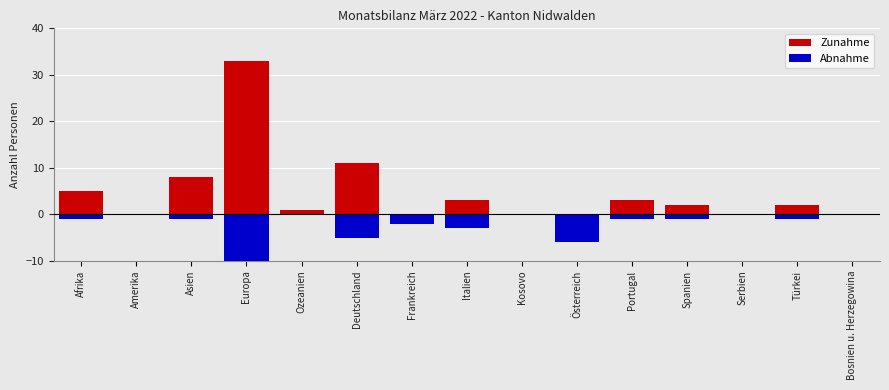

What is the difference between the second highest and minimum values in the Zunahme series?

11